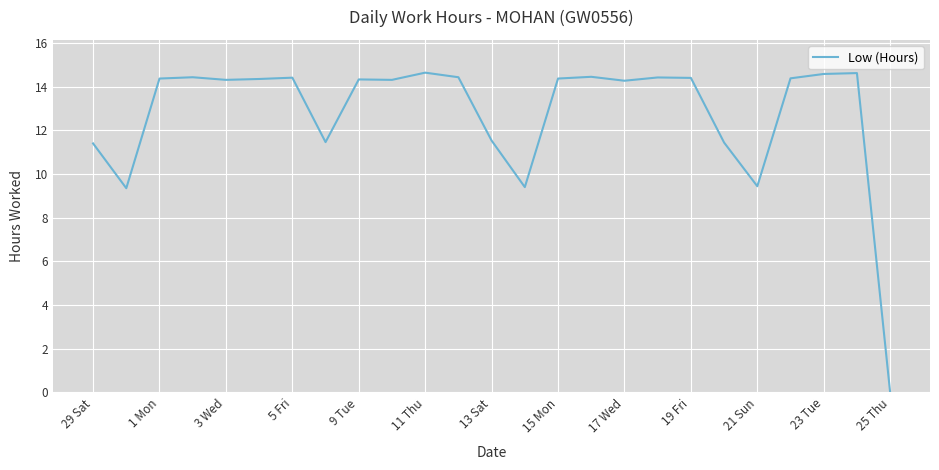

What is the greatest value displayed?

14.6